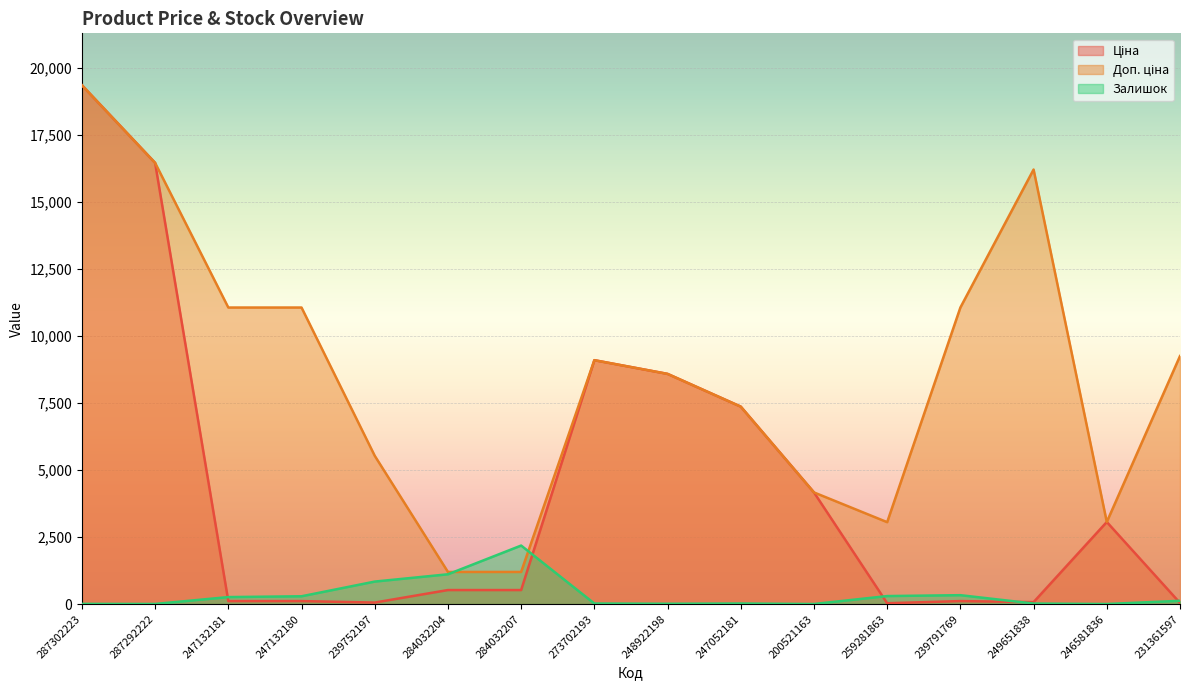

True or false: Ціна has a value of 7360.2 at 247052181.

True